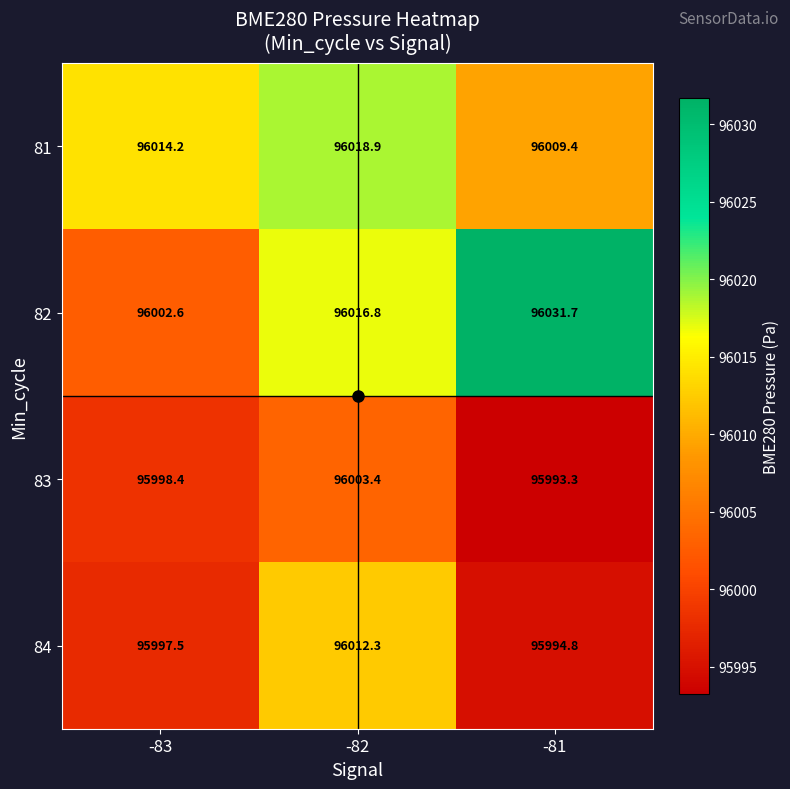

List the series in order of their peak value, highest first.

82, 81, 84, 83